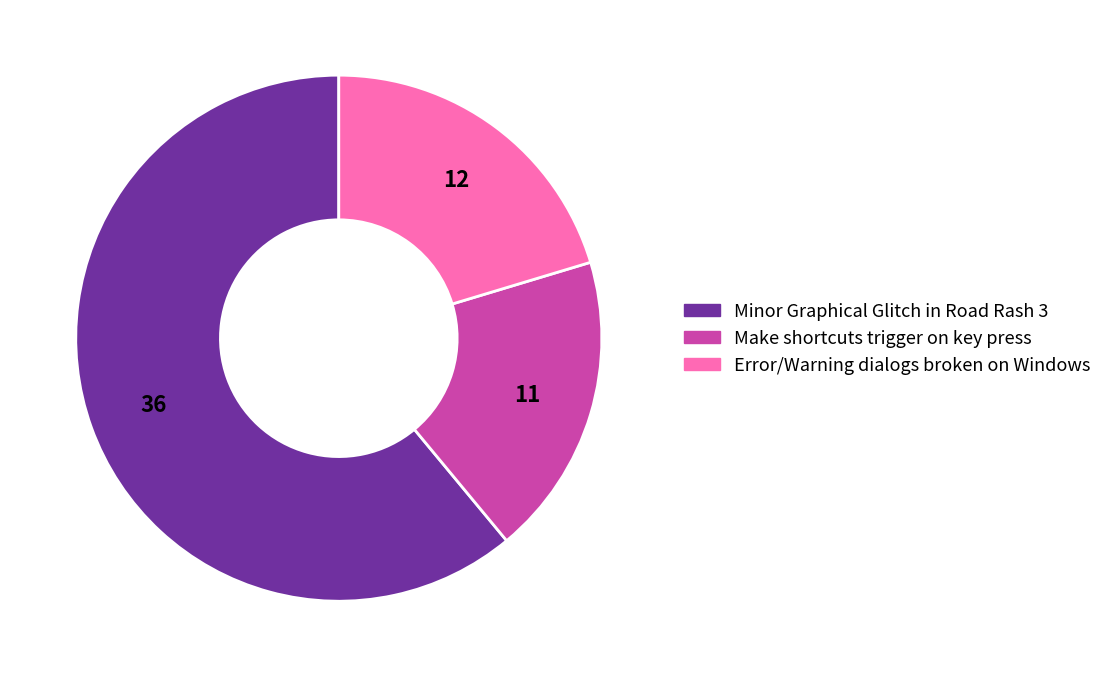

True or false: Make shortcuts trigger on key press accounts for 26% of the total.

False